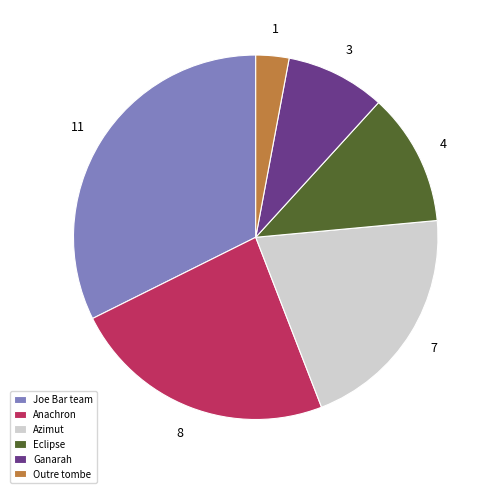

Is the sum of Eclipse and Outre tombe greater than half?

No